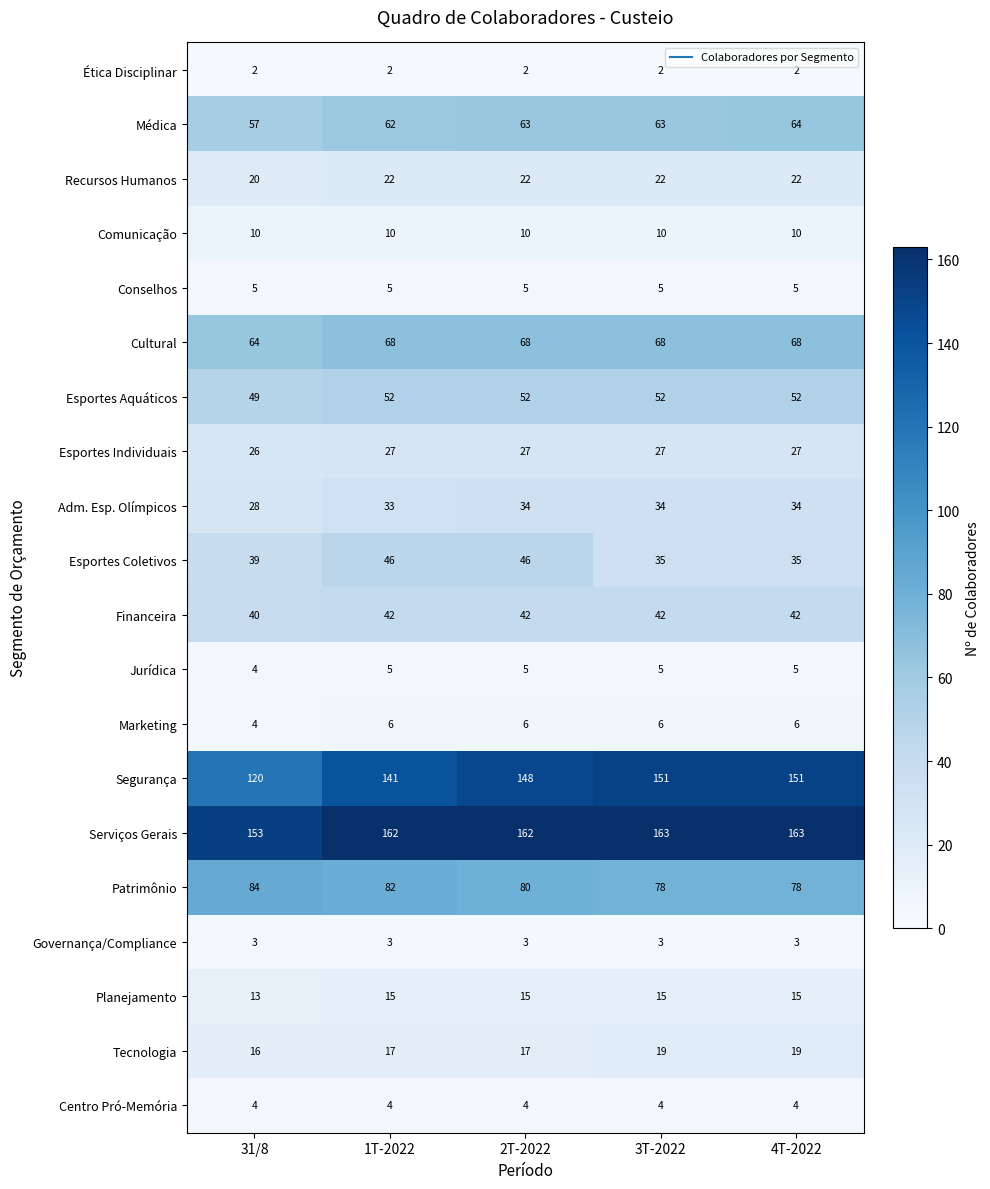

Between 1T-2022 and 2T-2022, which series saw the biggest shift?

Segurança